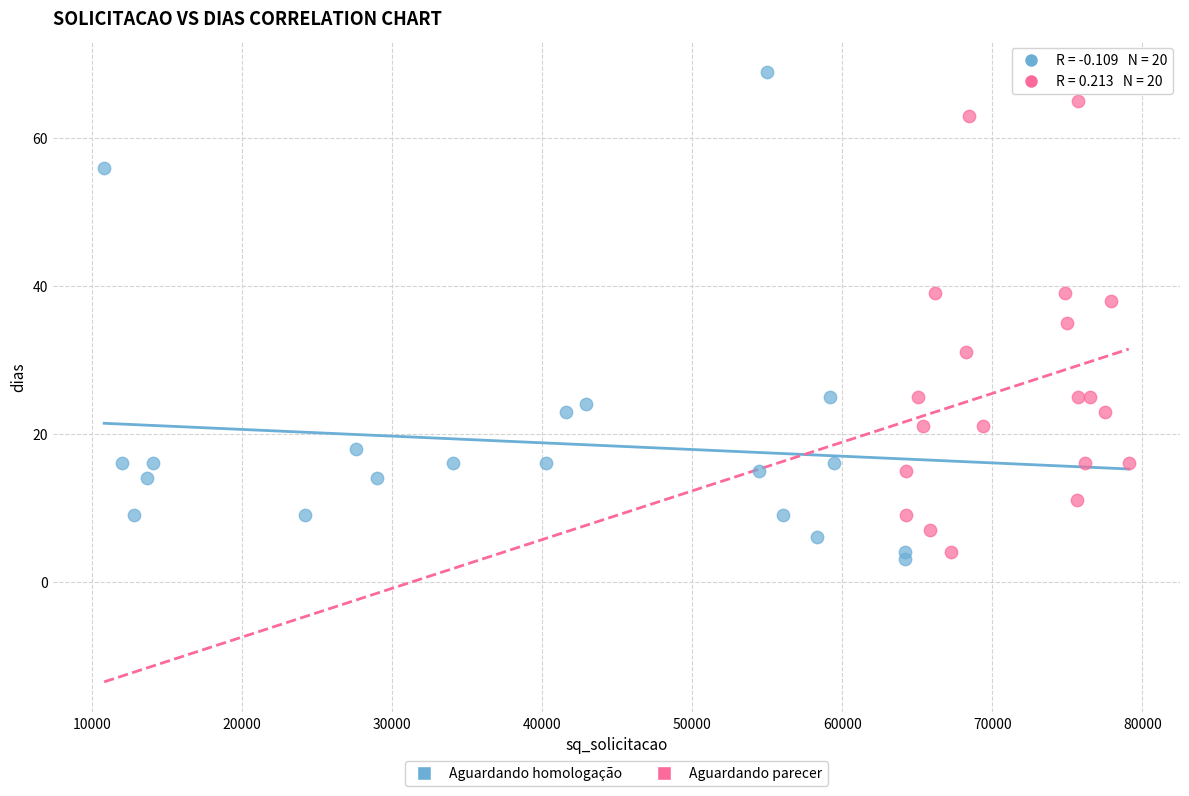

Which series has the largest Y range (max minus min)?

Aguardando homologação